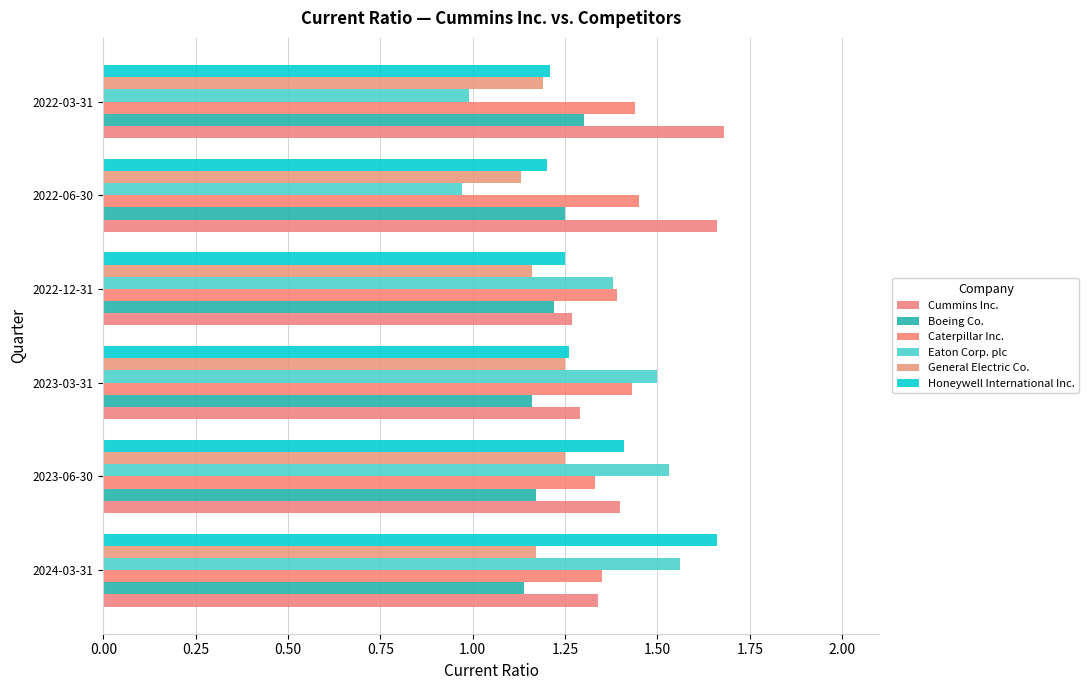

How many data points does each series have?

6